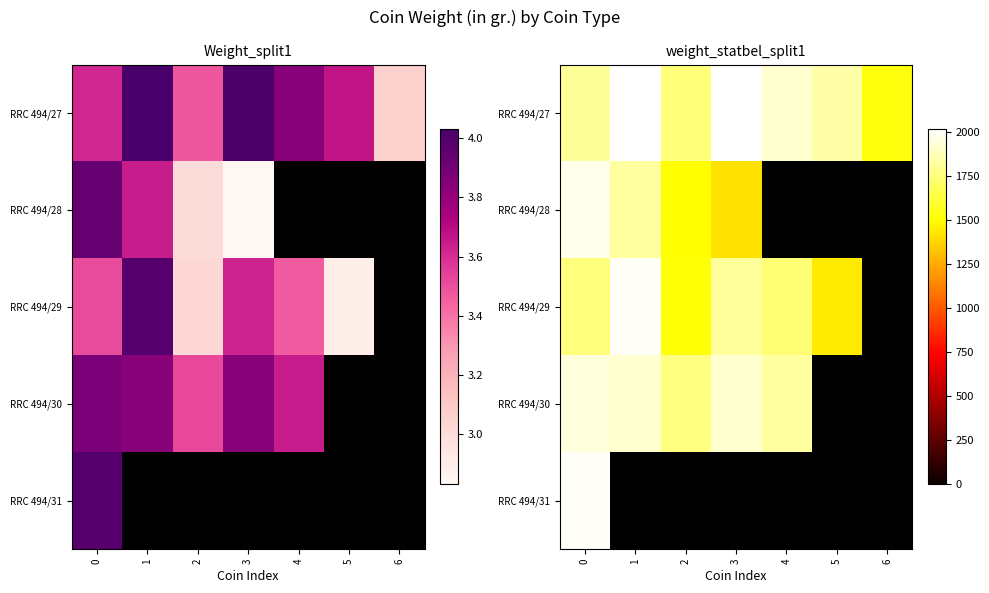

Between 2 and 6, which series saw the biggest shift?

RRC 494/27